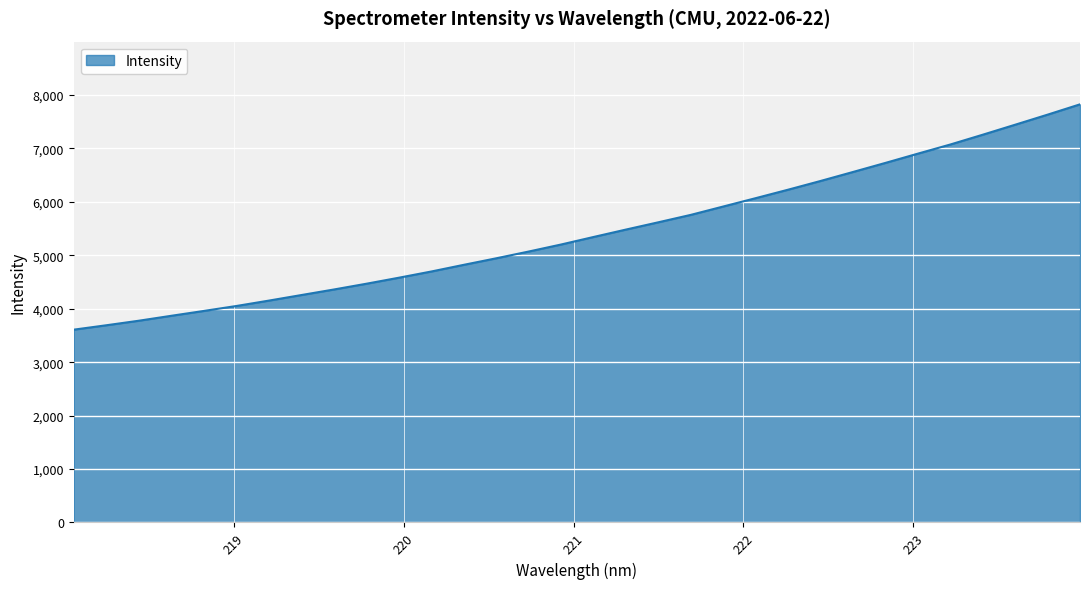

What is the sum of all values?

173721.2